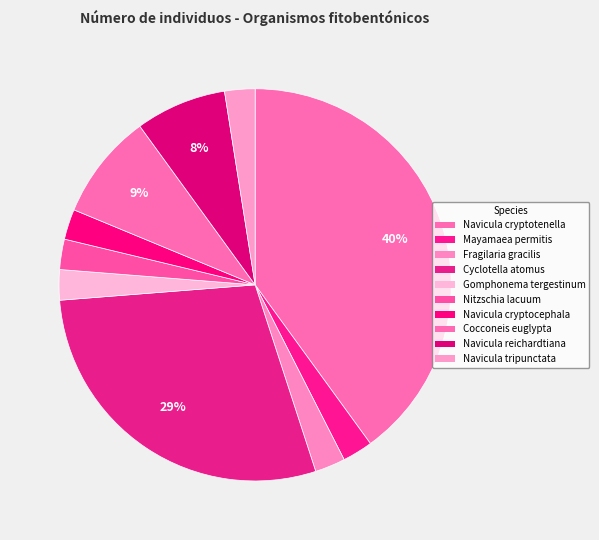

Count the number of slices in the pie.

10